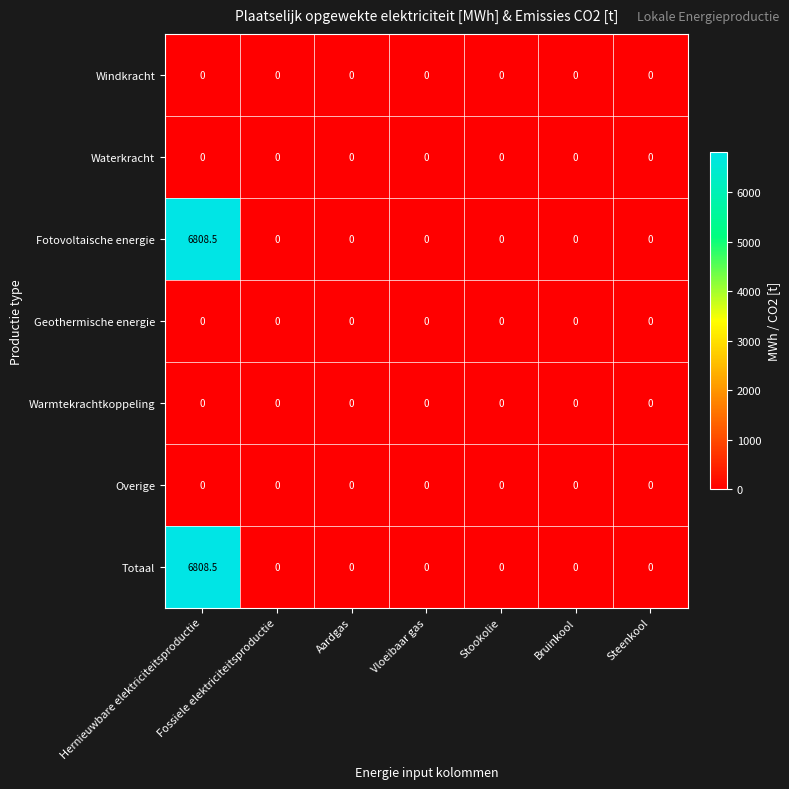

What is the difference between the maximum and minimum values in the Totaal series?

6808.5